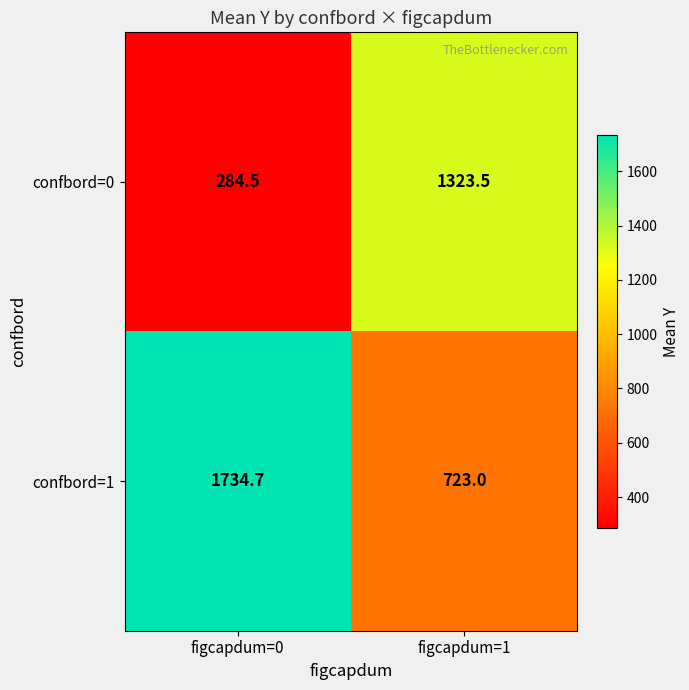

What is the difference between the confbord=1 values at figcapdum=1 and figcapdum=0?

1011.7